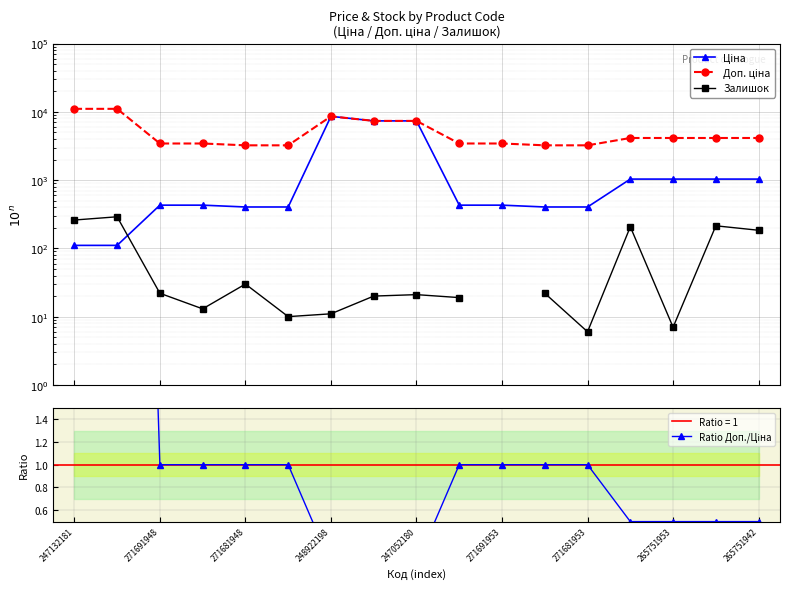

Which has a higher value, 271691953 or 265751942?

265751942